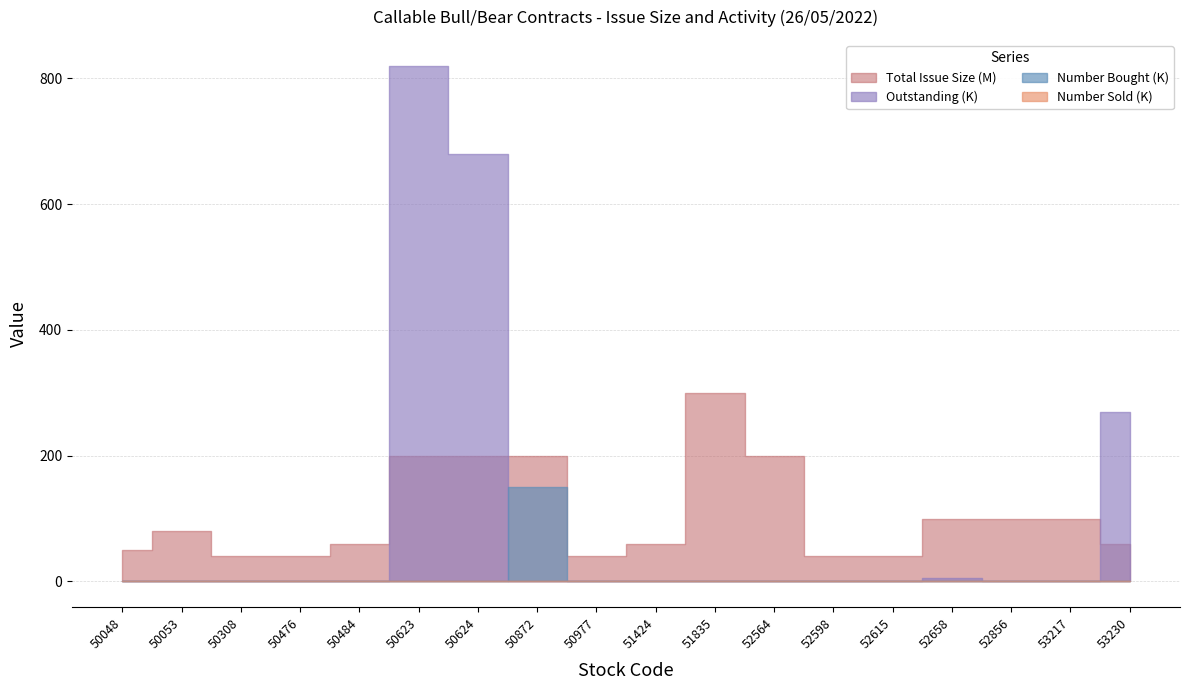

Between 50048 and 50476, which series saw the biggest shift?

Total Issue Size